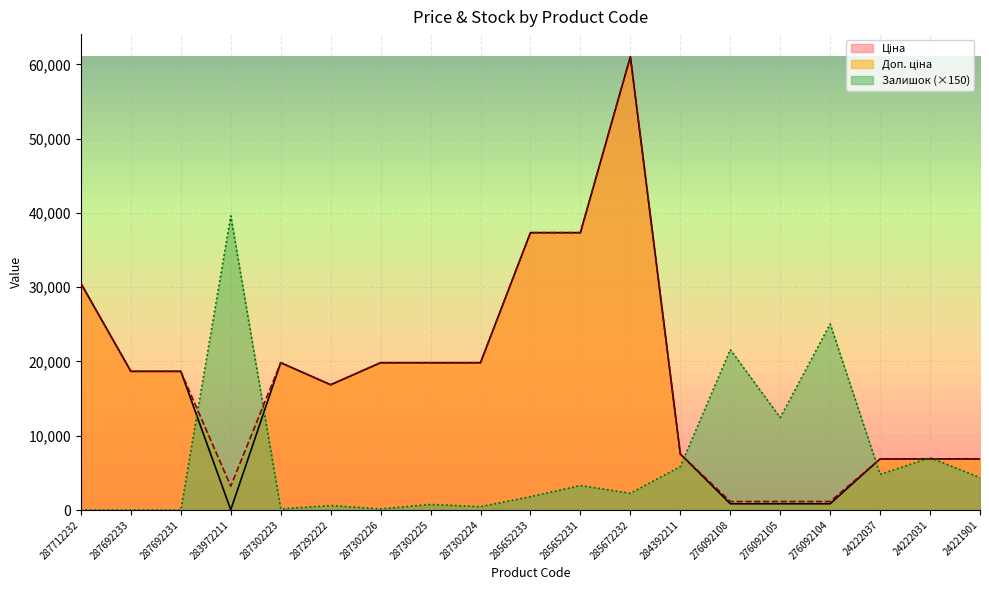

At 276092108, list the series in order from smallest to largest.

Ціна, Доп. ціна, Залишок